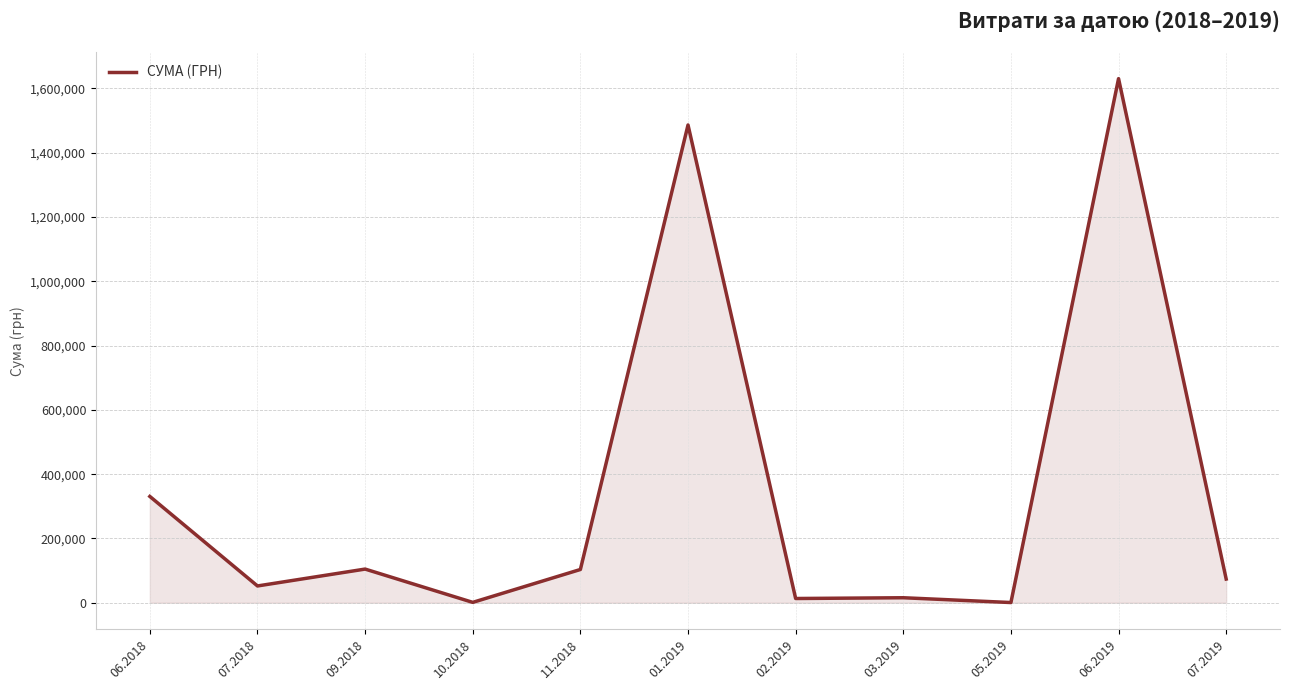

Does the chart have visible grid lines?

Yes